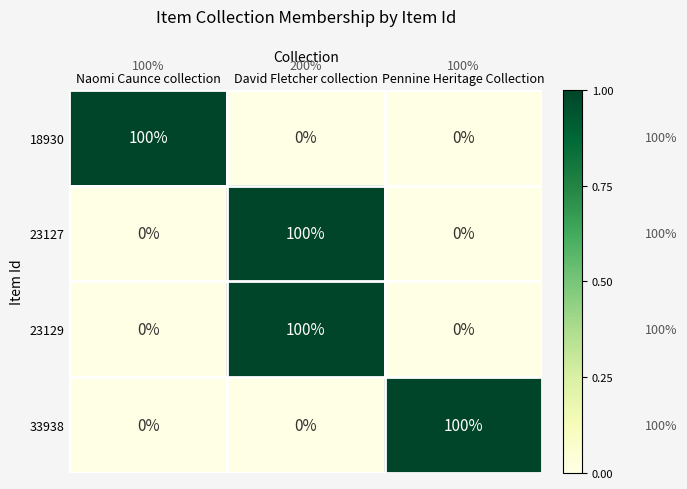

Is it true that 33938 equals 39 at Pennine Heritage Collection?

False